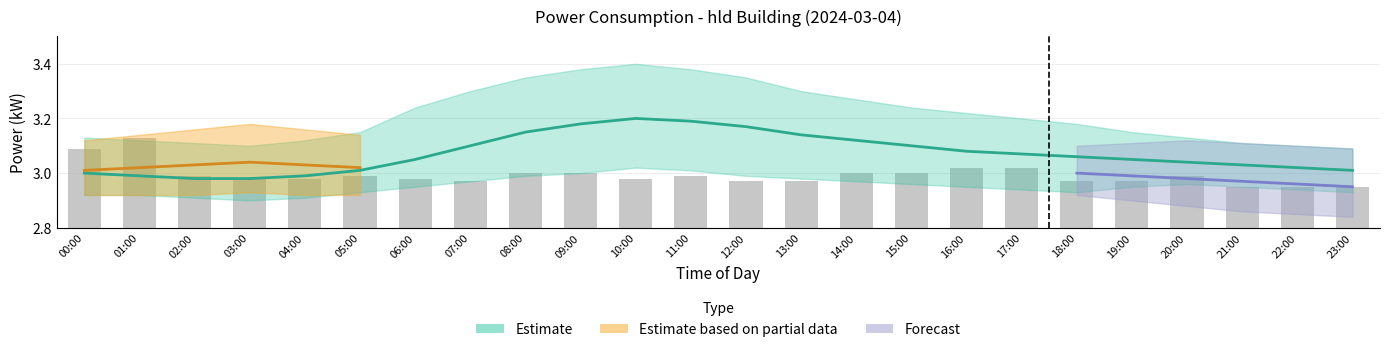

Where is the data nearest to the value 3?

08:00